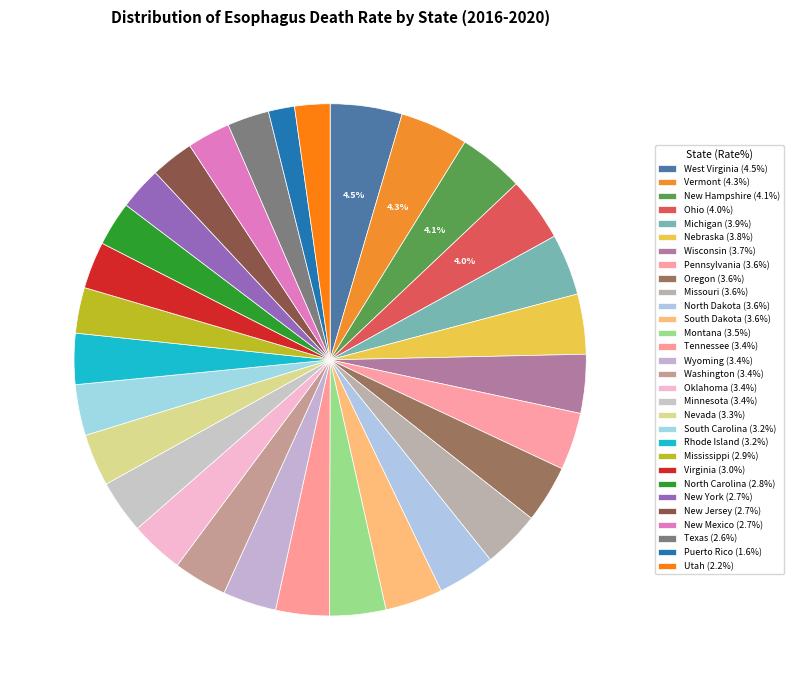

How many slices are in this pie chart?

30